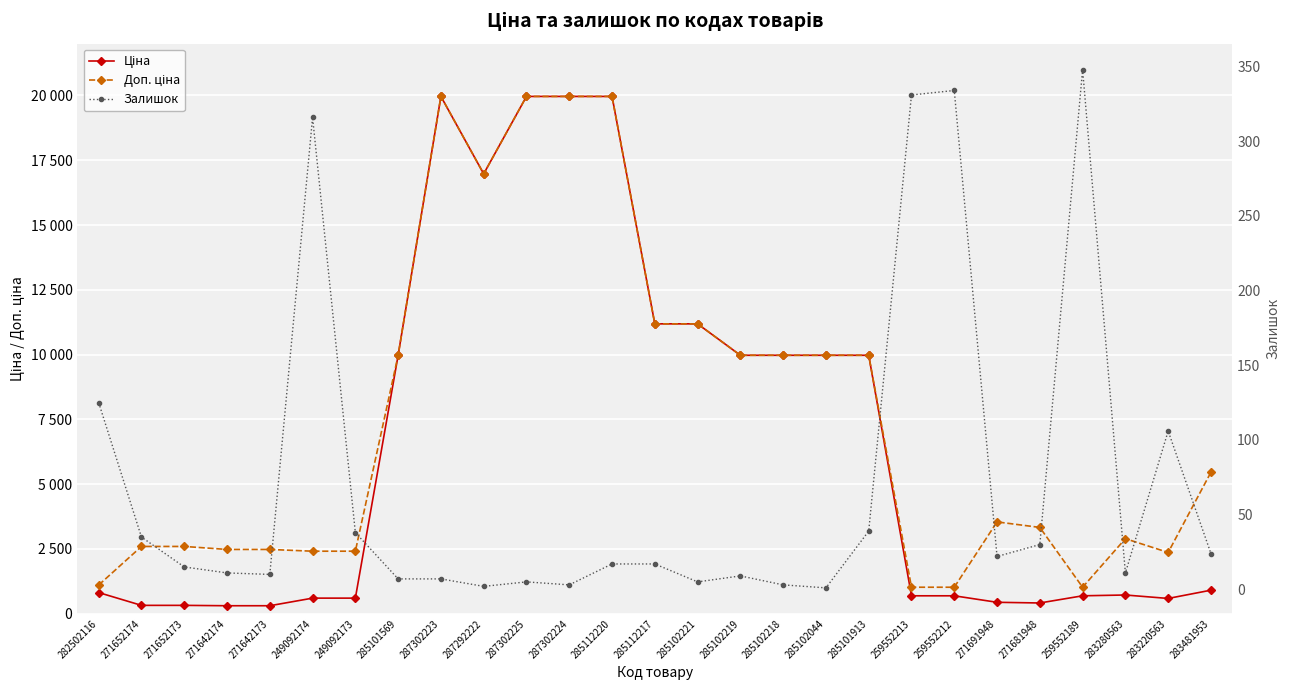

The Ціна series shows 443.1 at 271691948. True or false?

True